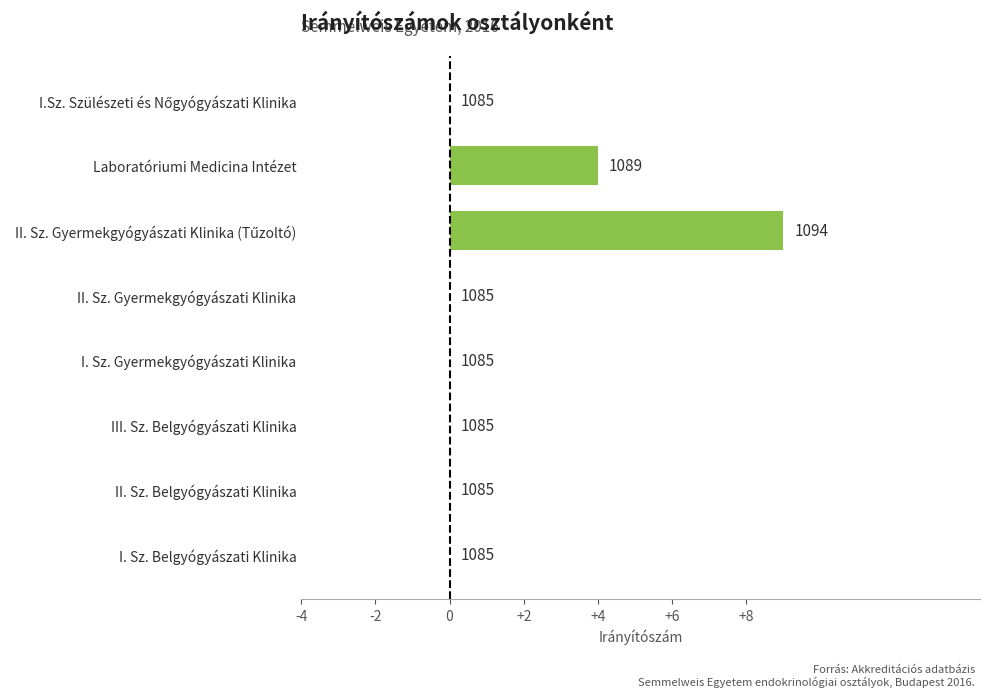

Count the number of data series in this chart.

1